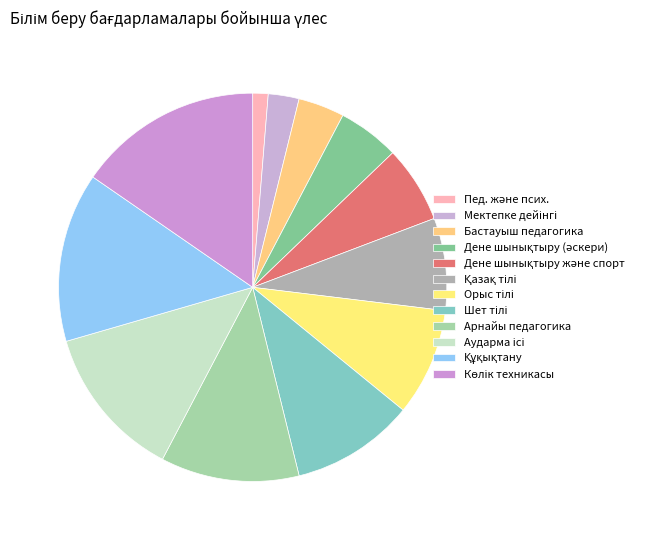

Is Құқықтану the majority of the pie?

No